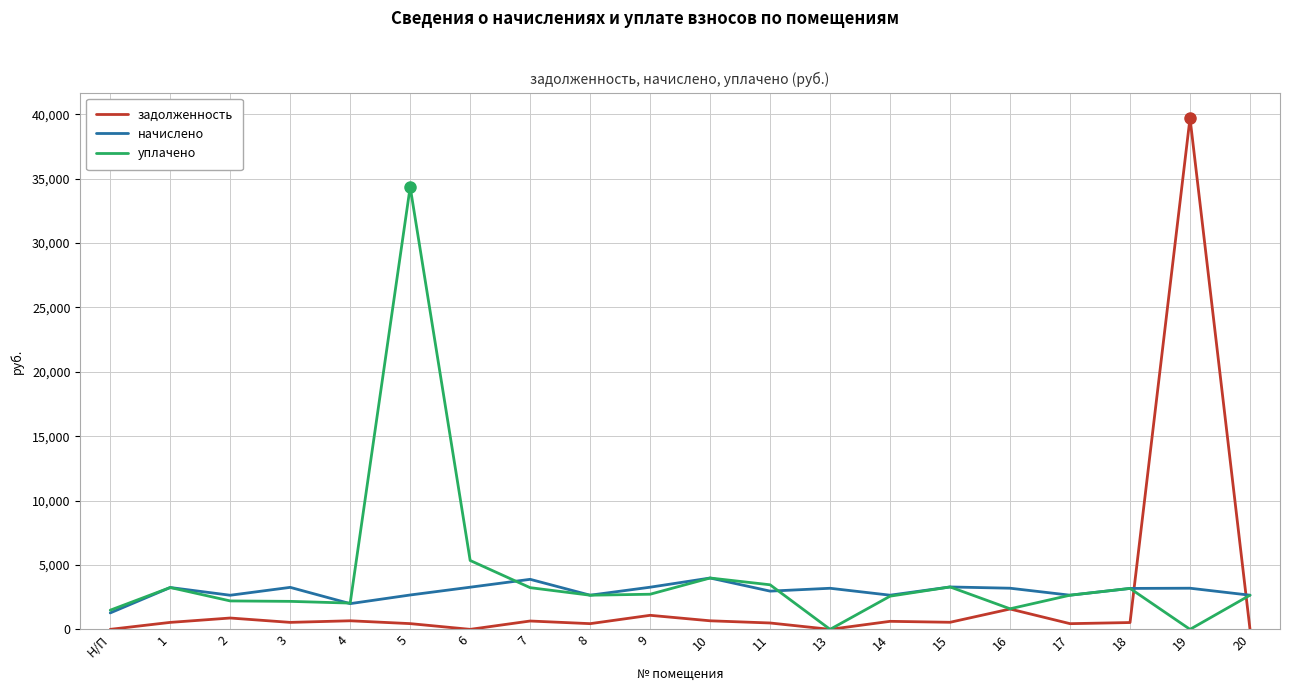

What is the greatest value displayed?

39698.1